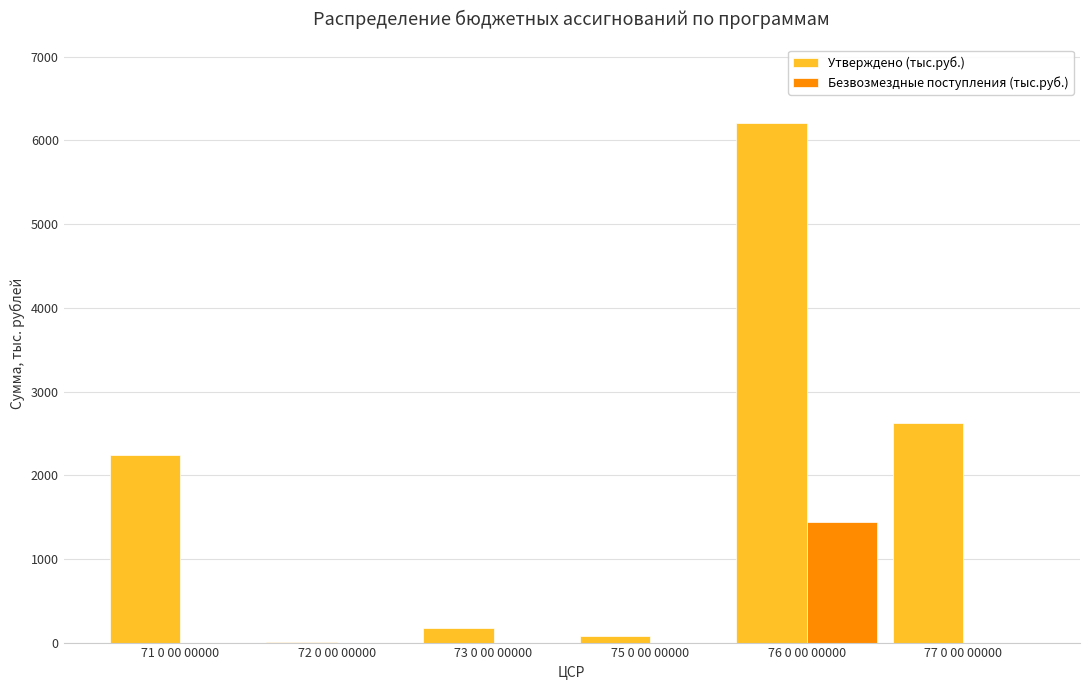

Which series has the largest range (max minus min)?

Утверждено (тыс.руб.)